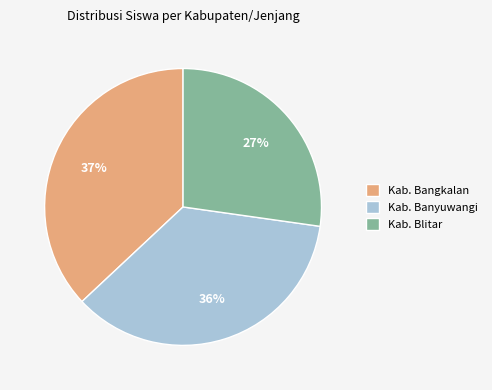

Between Kab. Banyuwangi and Kab. Blitar, which is larger?

Kab. Banyuwangi